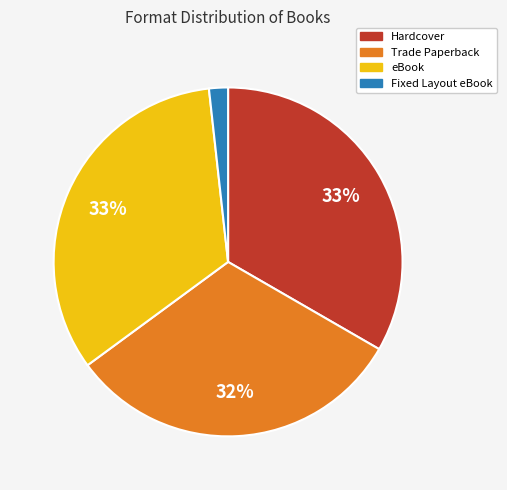

What percentage is the eBook slice, to the nearest percent?

33%